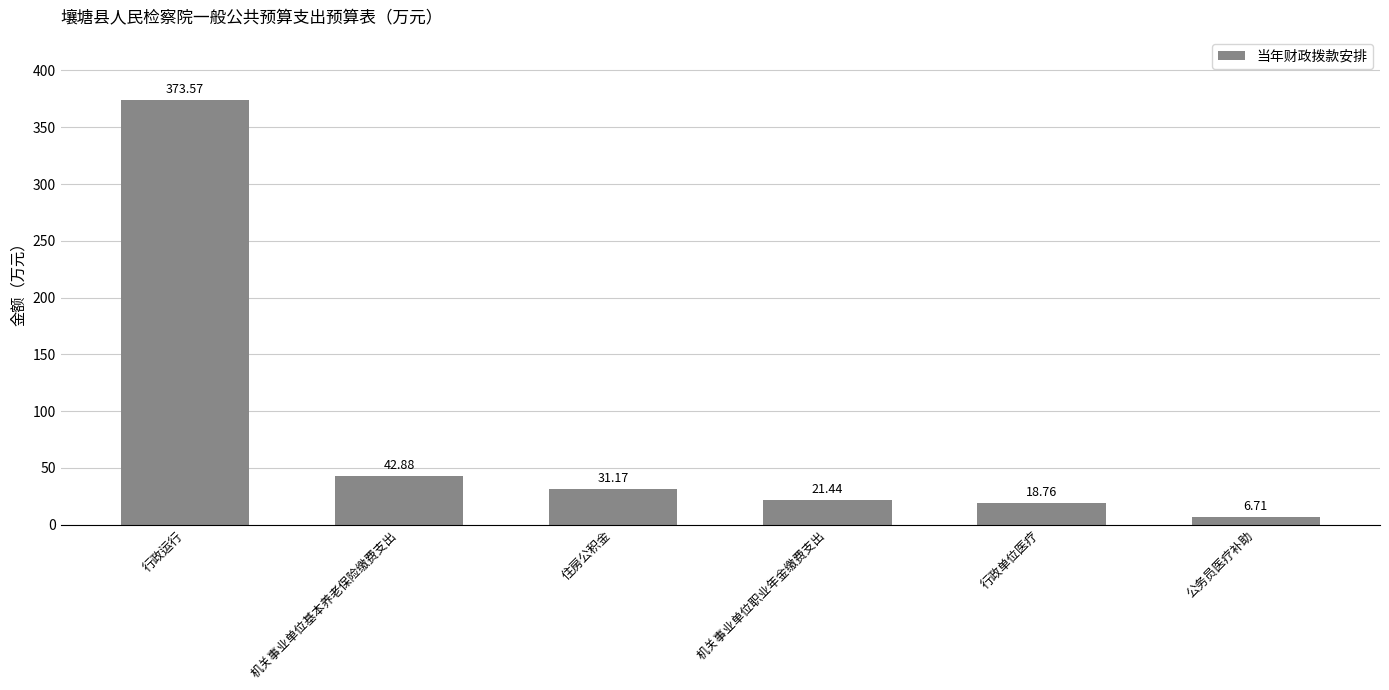

List the labels in order of value, largest first.

行政运行, 机关事业单位基本养老保险缴费支出, 住房公积金, 机关事业单位职业年金缴费支出, 行政单位医疗, 公务员医疗补助